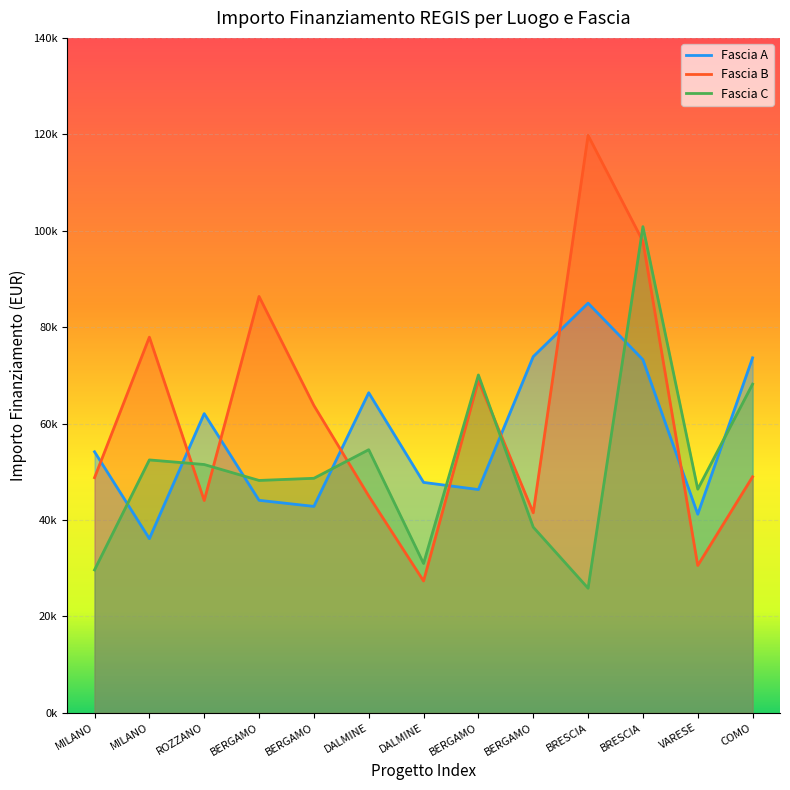

Where is Fascia C nearest to the value 63344?

COMO